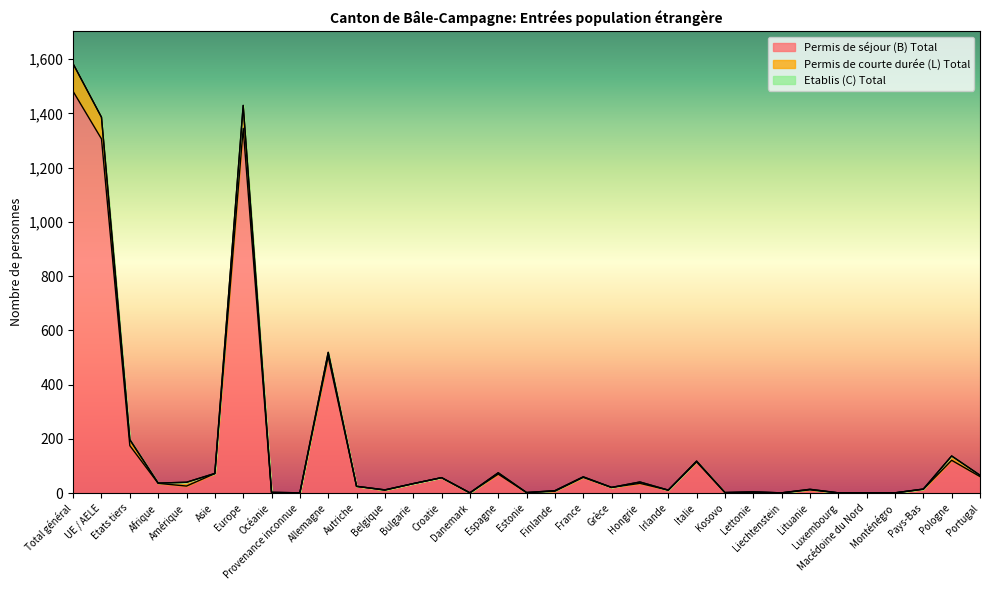

Reading left to right, extract all data points from this chart.

Permis de séjour (B) Total: 1481	1306	175	36	26	72	1345	1	1	504	25	11	35	57	1	70	2	7	58	21	36	11	115	2	4	1	12	1	1	1	14	121	61
Permis de courte durée (L) Total: 1584	1386	198	37	40	73	1430	3	1	519	25	12	35	57	1	75	2	9	60	21	41	11	118	2	4	1	14	1	1	1	15	137	66